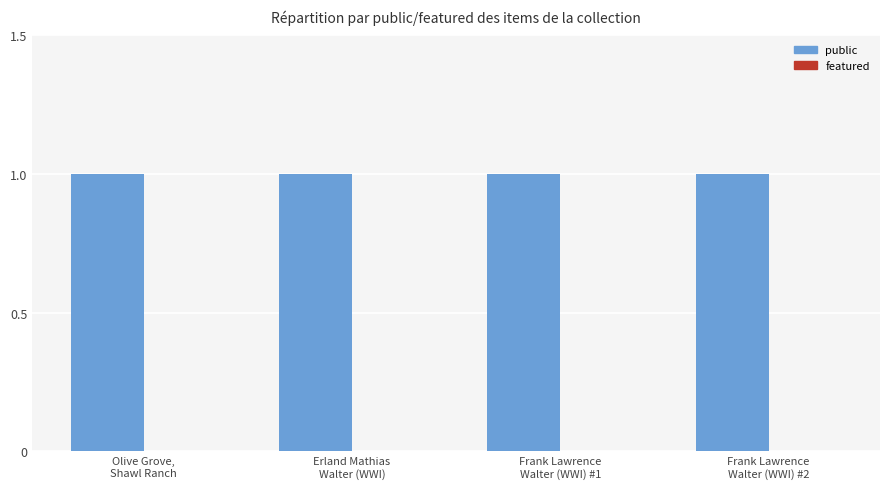

Is it true that public equals 2 at Frank Lawrence
Walter (WWI) #2?

False